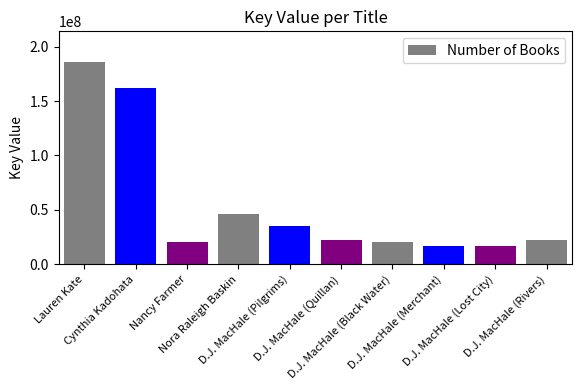

What is the value of the 4th bar from the left?

46593613